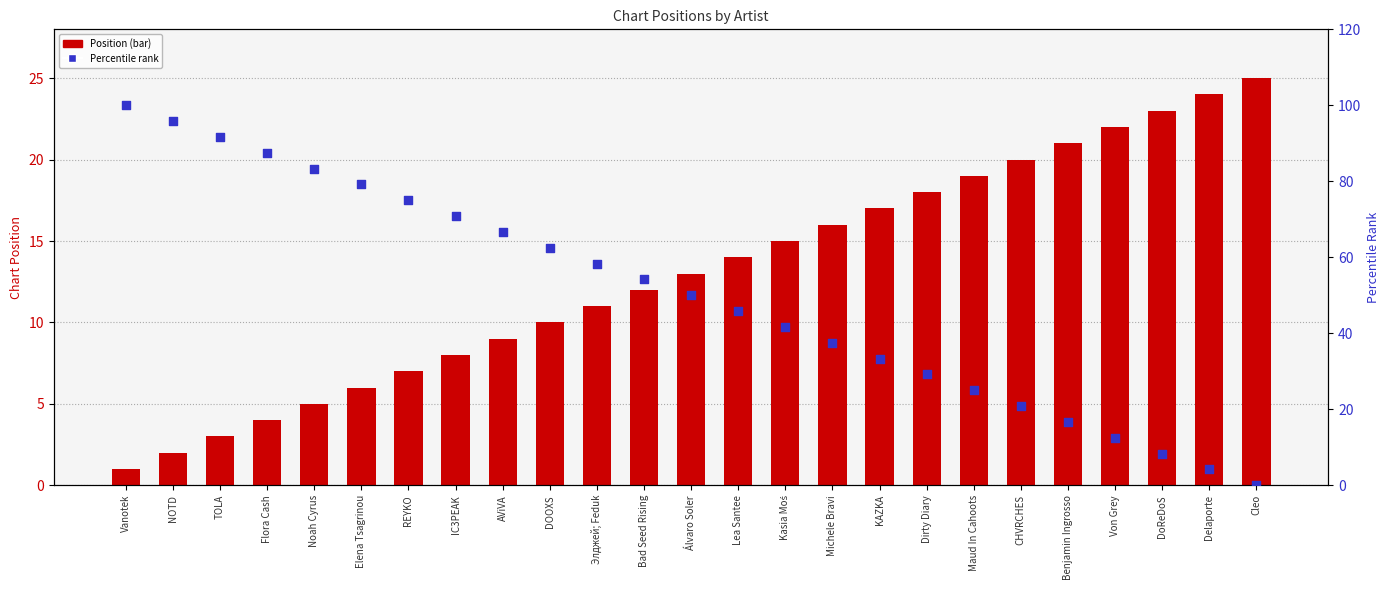

Which series has the largest Y range (max minus min)?

Percentile rank within chart